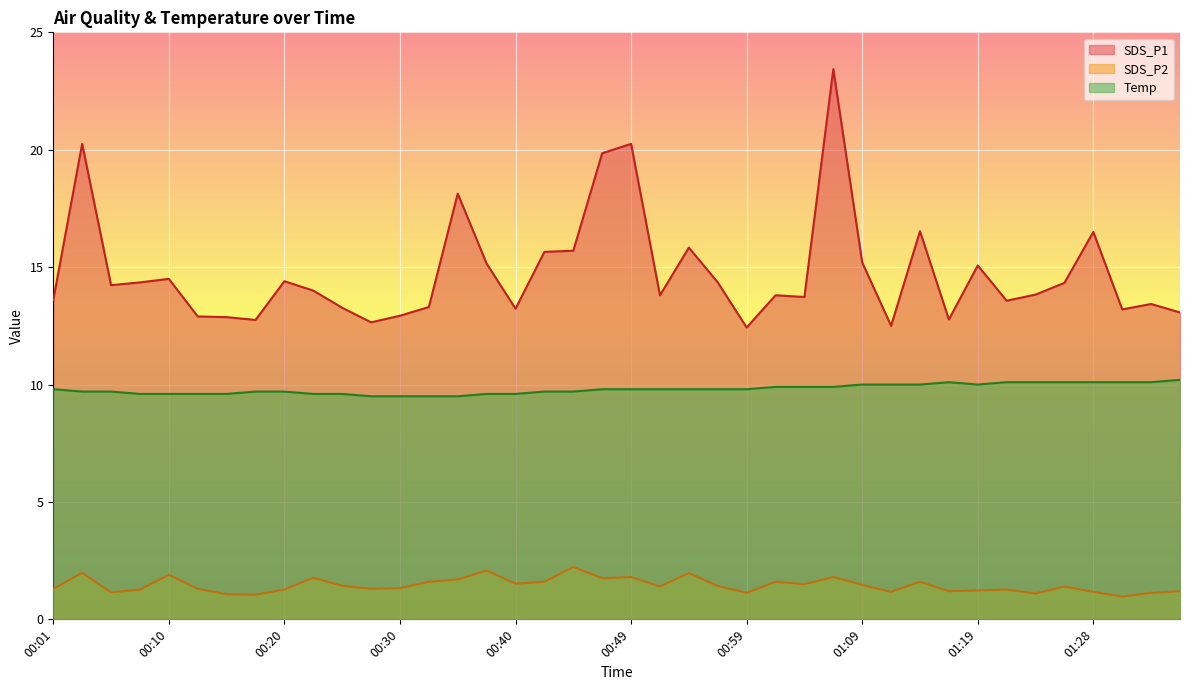

Reading left to right, what are all the values shown in this chart?

SDS_P1: 13.6	20.2	14.2	14.3	14.5	12.9	12.9	12.8	14.4	14.0	13.3	12.7	12.9	13.3	18.1	15.2	13.2	15.7	15.7	19.9	20.2	13.8	15.8	14.3	12.4	13.8	13.7	23.4	15.2	12.5	16.5	12.8	15.1	13.6	13.8	14.3	16.5	13.2	13.4	13.1
SDS_P2: 1.3	2.0	1.1	1.3	1.9	1.3	1.1	1.1	1.3	1.8	1.4	1.3	1.3	1.6	1.7	2.1	1.5	1.6	2.2	1.8	1.8	1.4	2.0	1.4	1.1	1.6	1.5	1.8	1.5	1.2	1.6	1.2	1.2	1.3	1.1	1.4	1.2	1.0	1.1	1.2
Temp: 9.8	9.7	9.7	9.6	9.6	9.6	9.6	9.7	9.7	9.6	9.6	9.5	9.5	9.5	9.5	9.6	9.6	9.7	9.7	9.8	9.8	9.8	9.8	9.8	9.8	9.9	9.9	9.9	10.0	10.0	10.0	10.1	10.0	10.1	10.1	10.1	10.1	10.1	10.1	10.2